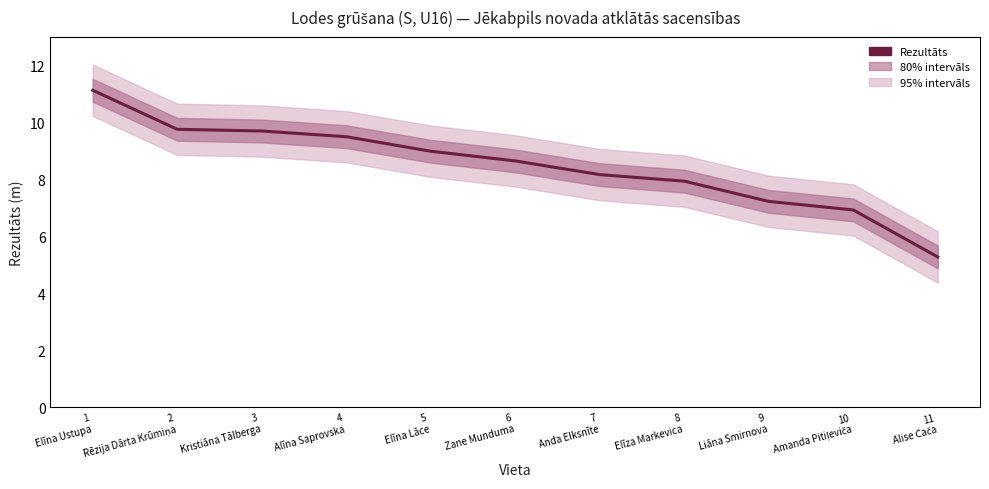

What is the maximum value shown in the chart?

11.1